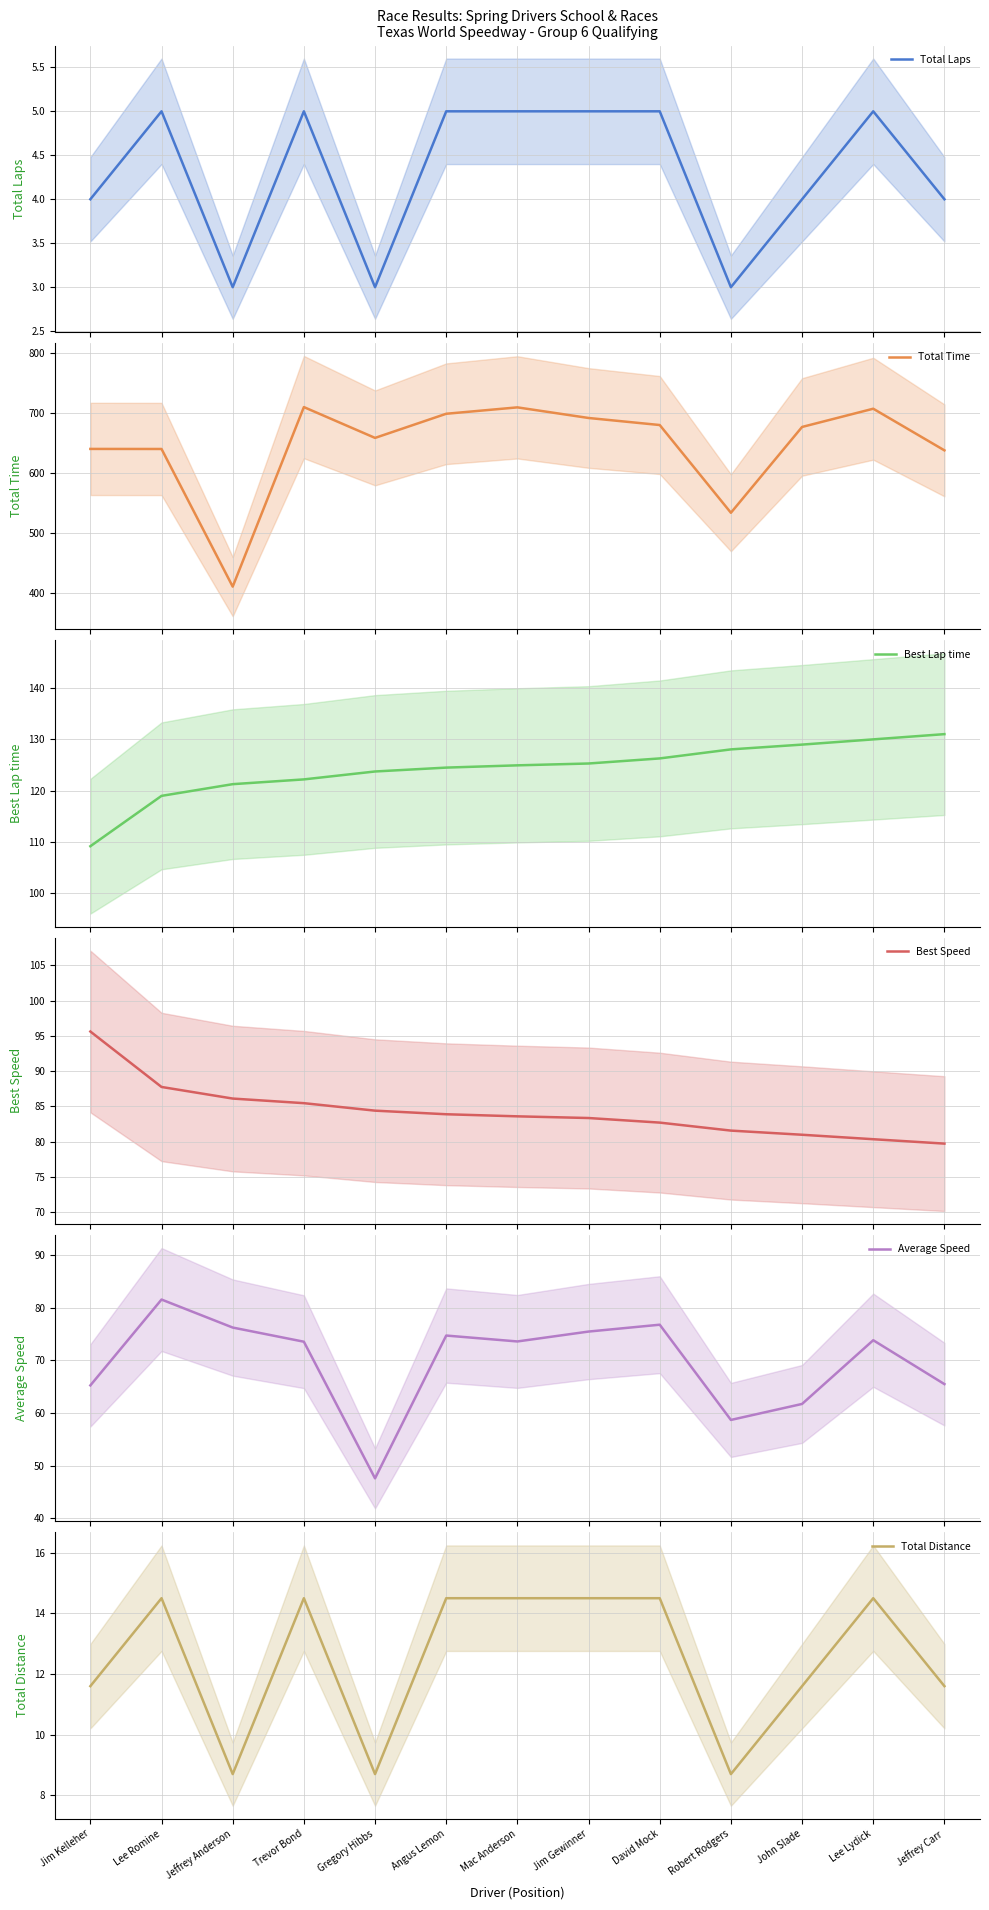

Between Jeffrey Carr and David Mock, which is larger?

David Mock